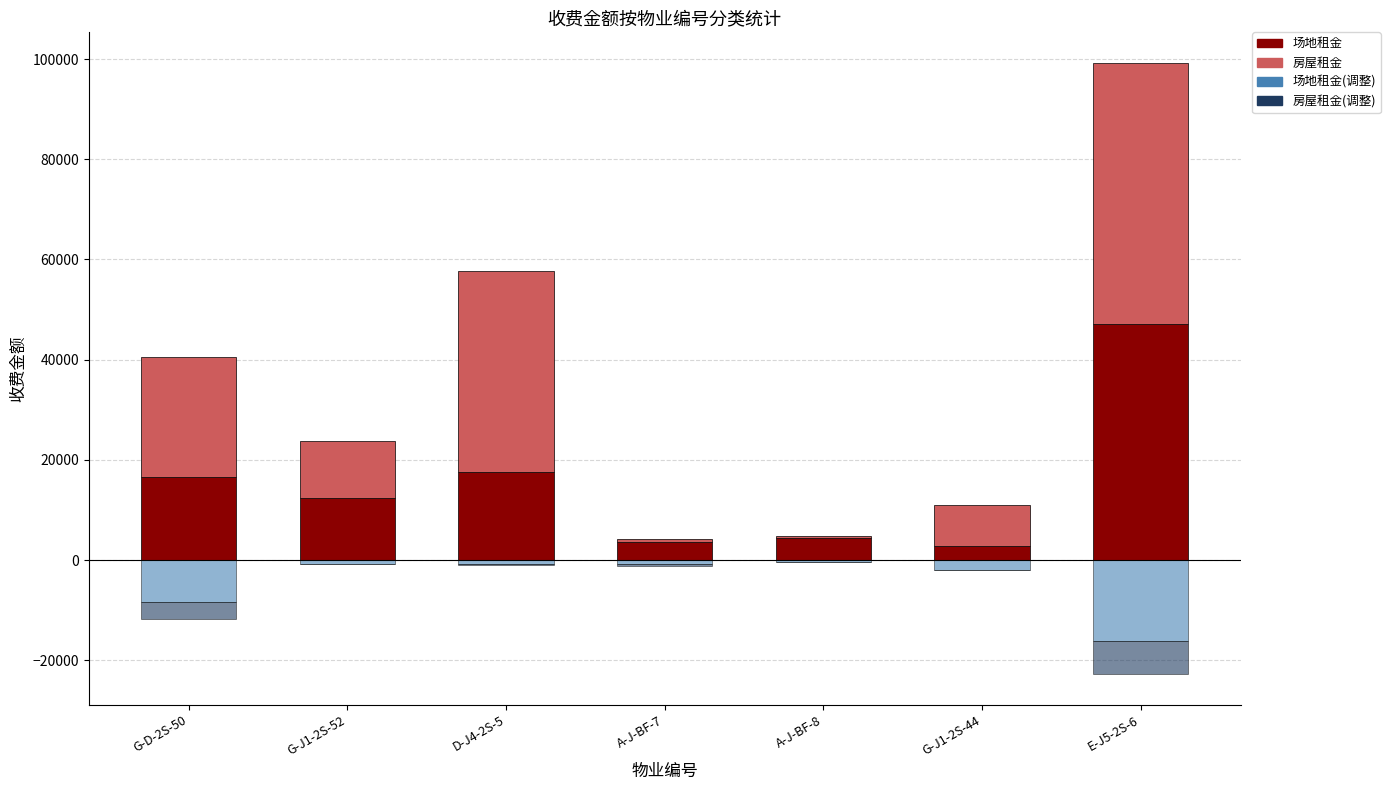

At G-D-2S-50, list the series in order from smallest to largest.

场地租金(调整)_neg, 房屋租金(调整)_neg, 场地租金, 房屋租金